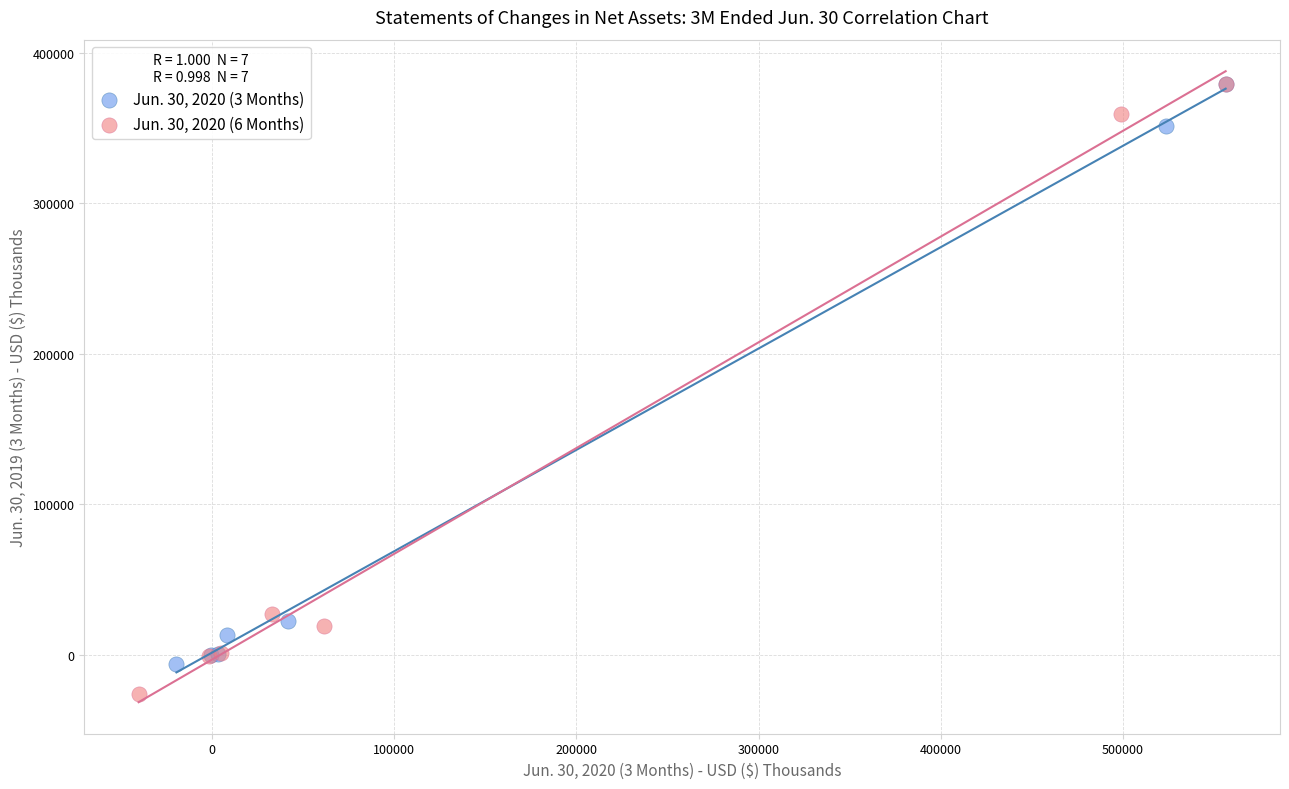

Which series contains the lowest Y value?

Jun. 30, 2020 (6 Months)